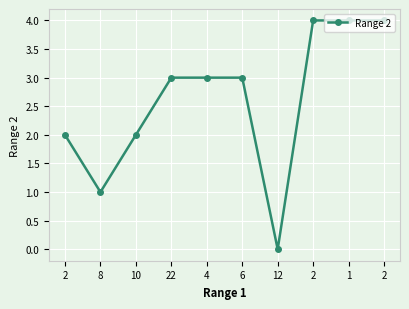

Reading left to right, list all the values displayed in this chart.

2=2	8=1	10=2	22=3	4=3	6=3	12=0	2=4	1=4	2=4